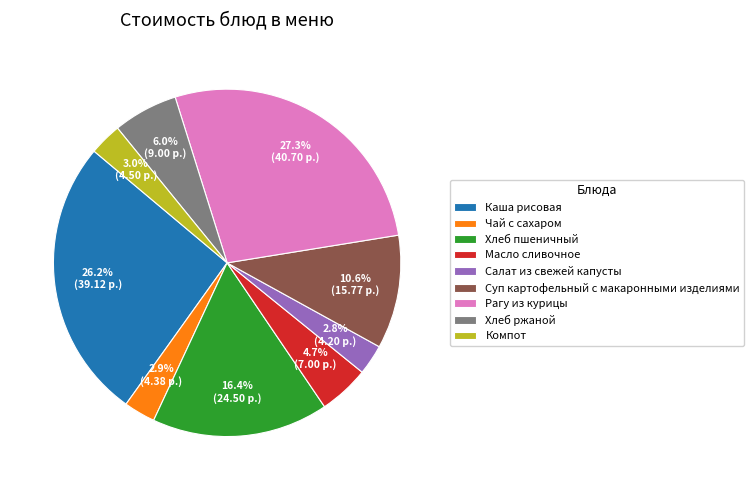

Which slice is the largest?

Рагу из курицы